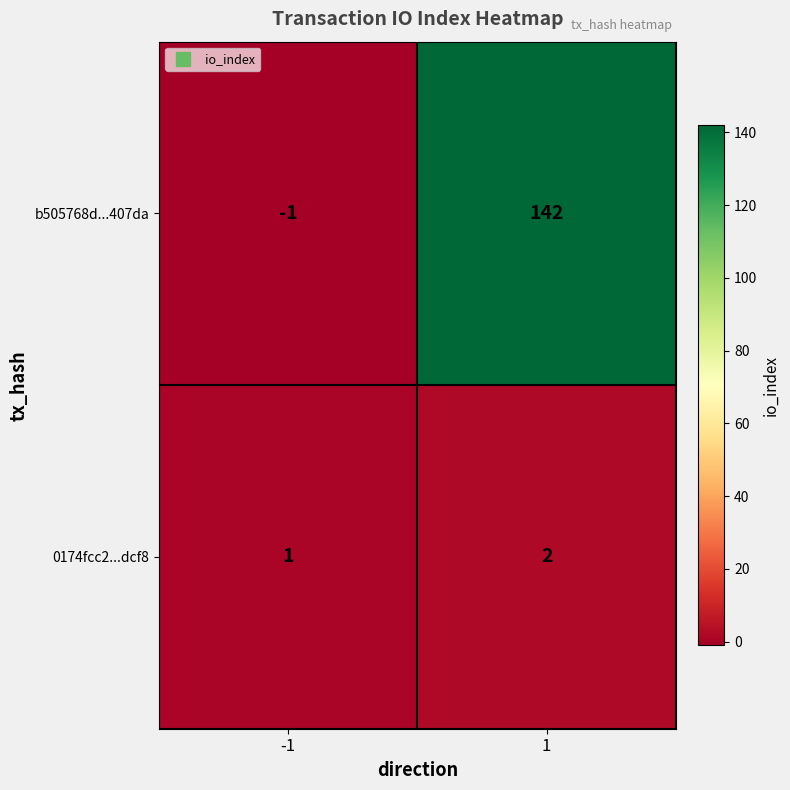

List the series in order of their peak value, highest first.

b505768d...407da, 0174fcc2...dcf8